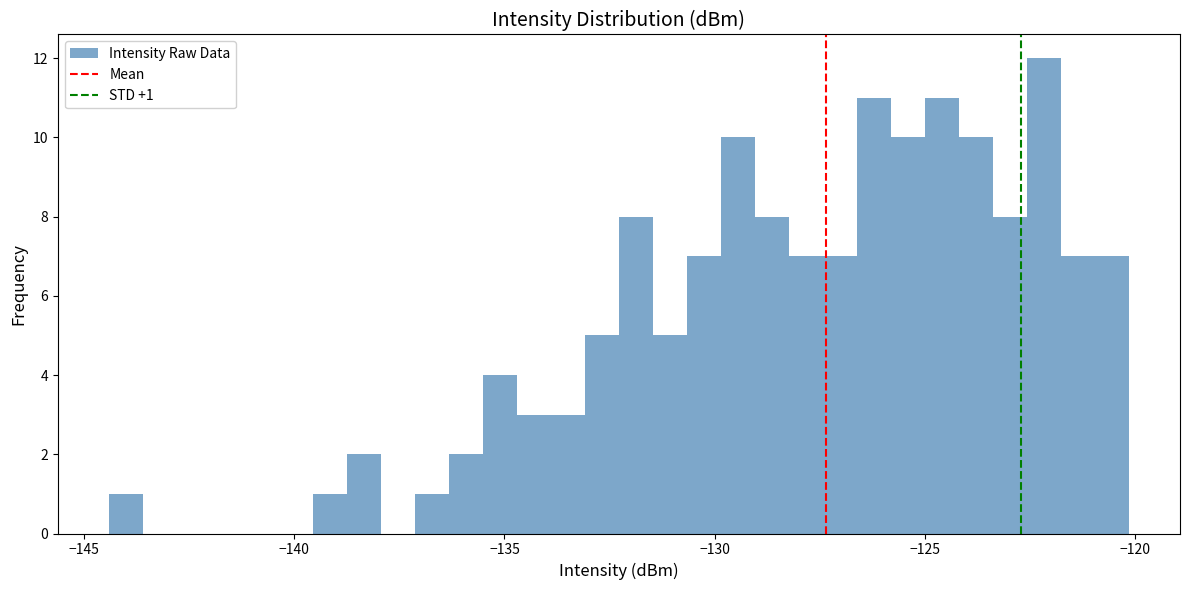

Around what value on the x-axis is the tallest bar? Give the approximate position of its centre, as read against the axis.

-122.0